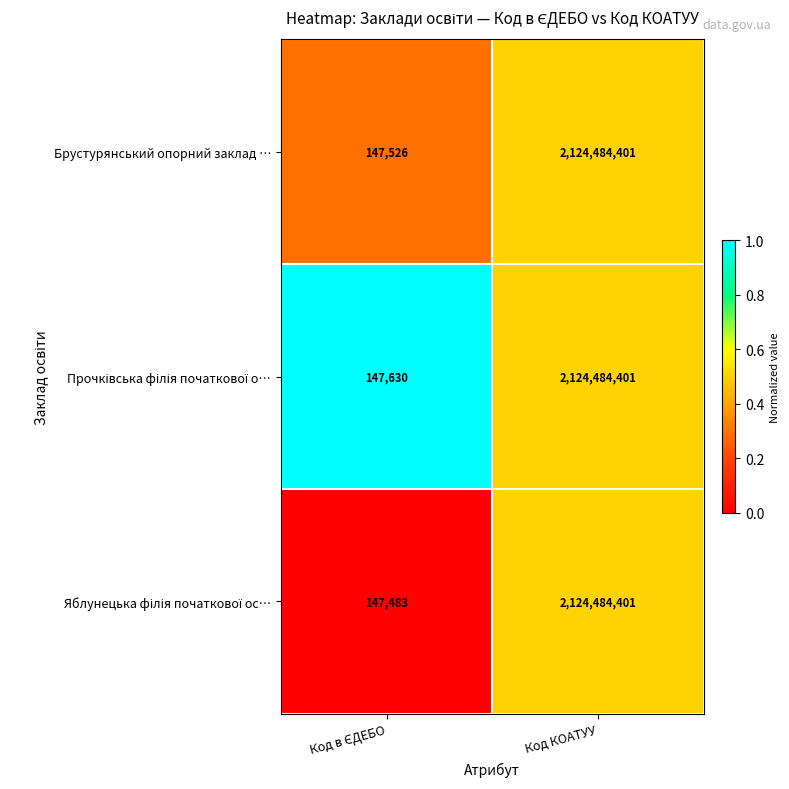

What is the difference between the maximum and minimum values in the Брустурянський опорний заклад … series?

2124336875